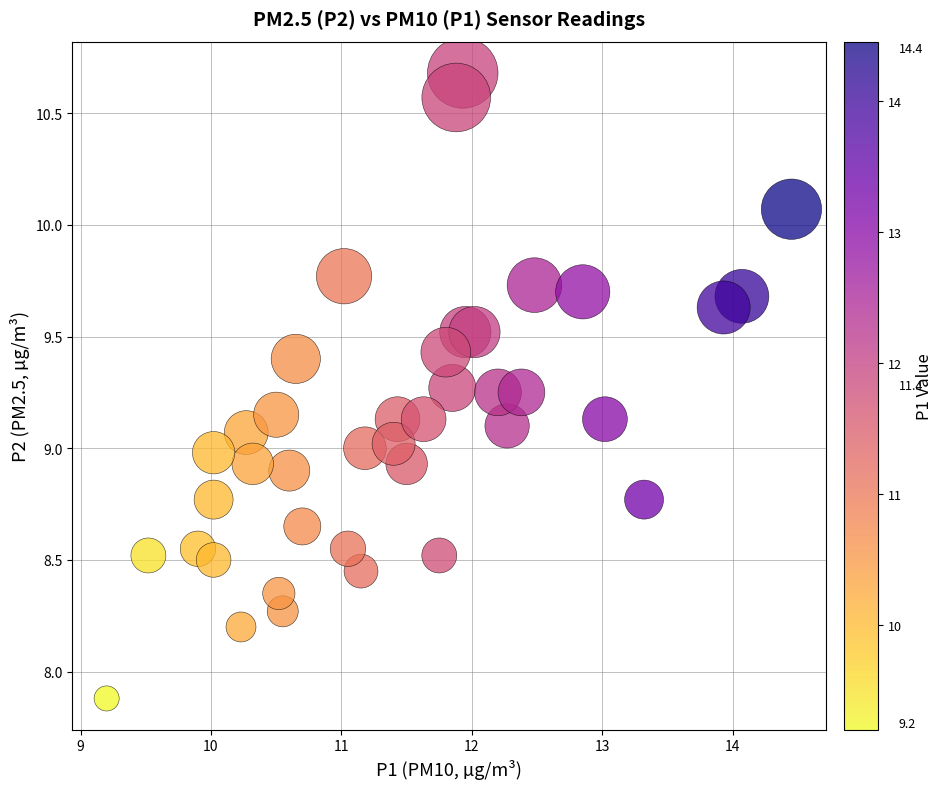

What is the range of Y values (max minus min)?

2.8